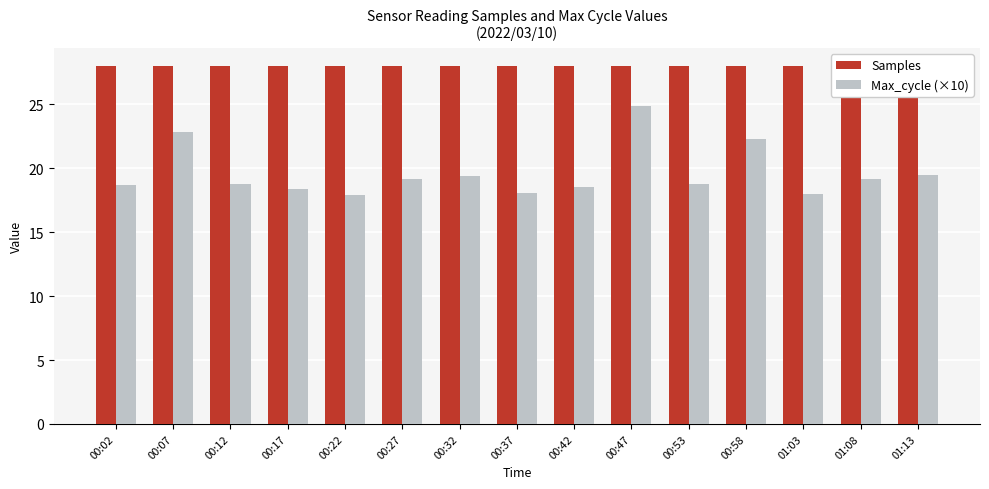

Reading left to right, transcribe all the data shown in this chart.

Samples: 28.0	28.0	28.0	28.0	28.0	28.0	28.0	28.0	28.0	28.0	28.0	28.0	28.0	28.0	28.0
Max_cycle (×10): 18.7	22.8	18.8	18.4	17.9	19.1	19.4	18.1	18.6	24.9	18.8	22.3	18.0	19.1	19.4